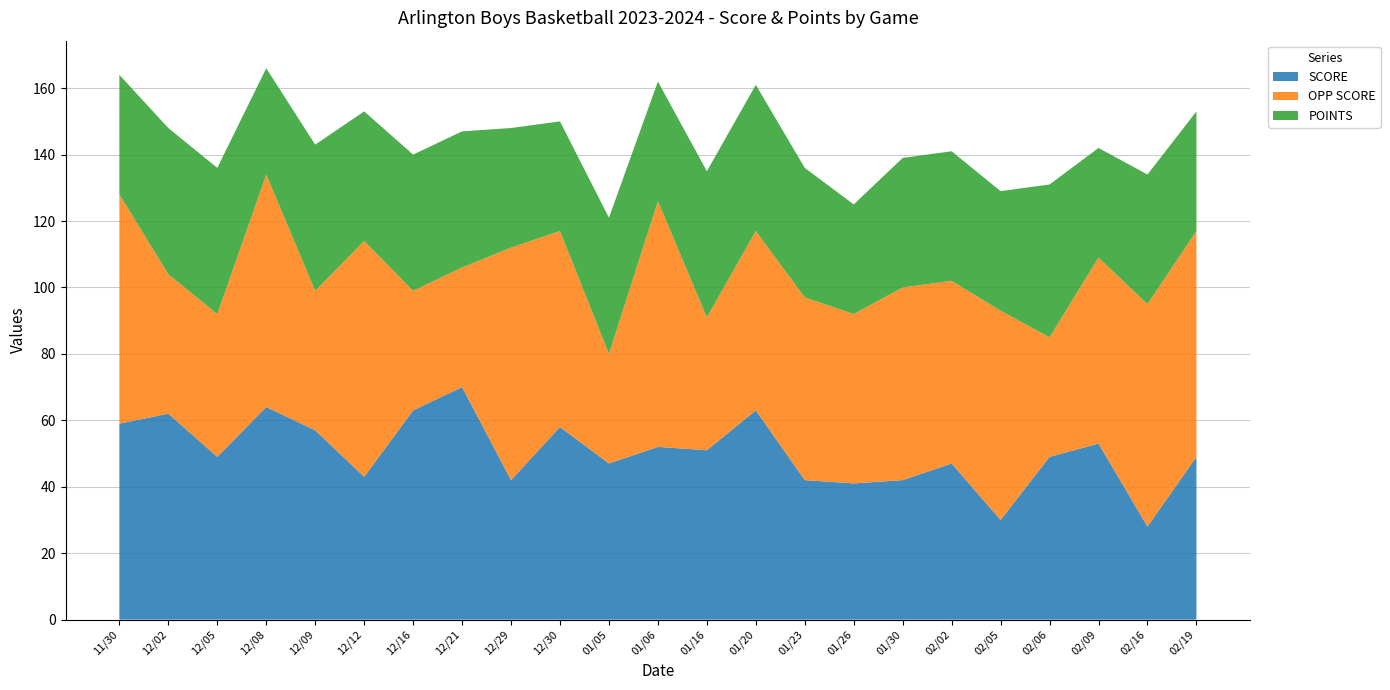

Reading left to right, what are all the values shown in this chart?

SCORE: 59	62	49	64	57	43	63	70	42	58	47	52	51	63	42	41	42	47	30	49	53	28	49
OPP SCORE: 69	42	43	70	42	71	36	36	70	59	33	74	40	54	55	51	58	55	63	36	56	67	68
POINTS: 36	44	44	32	44	39	41	41	36	33	41	36	44	44	39	33	39	39	36	46	33	39	36